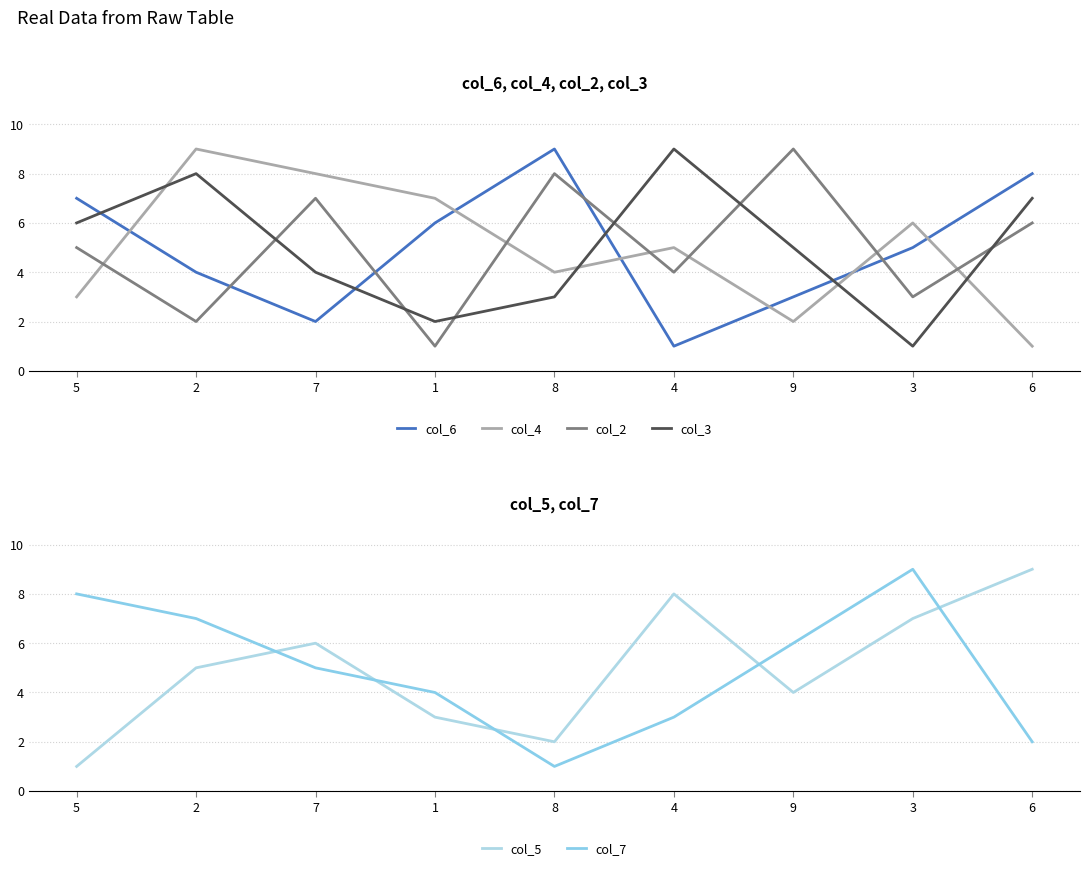

The col_6 series shows 1 at 5. True or false?

False